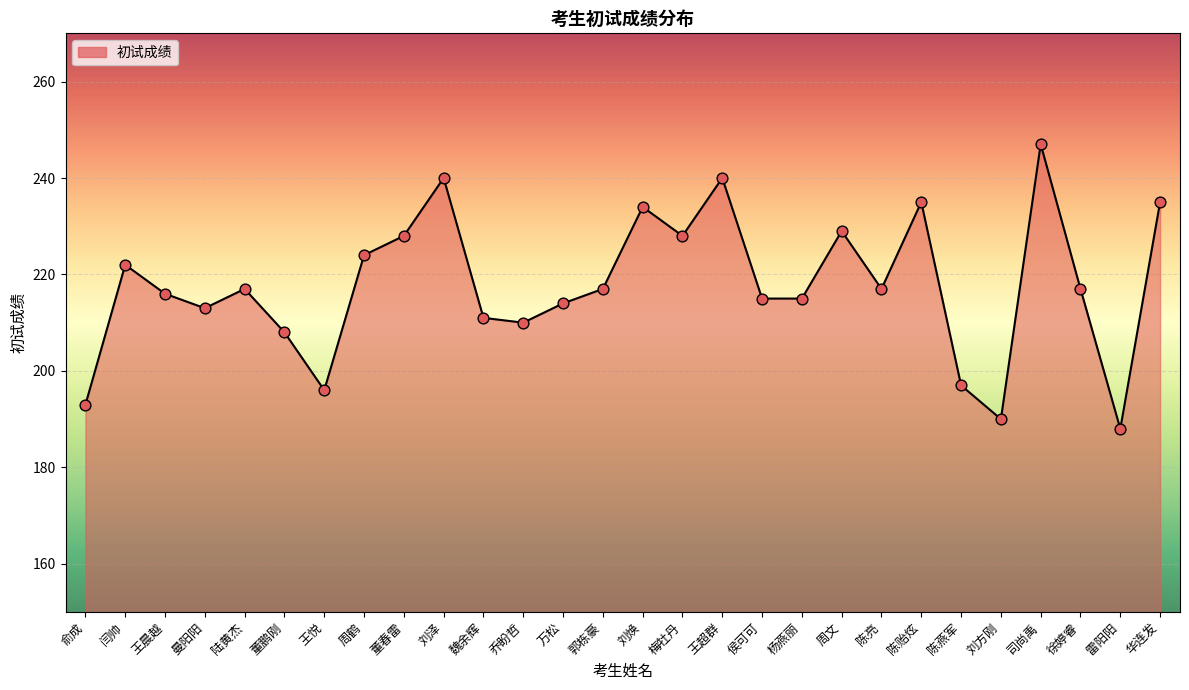

Which has a higher value, 乔盼哲 or 华连发?

华连发